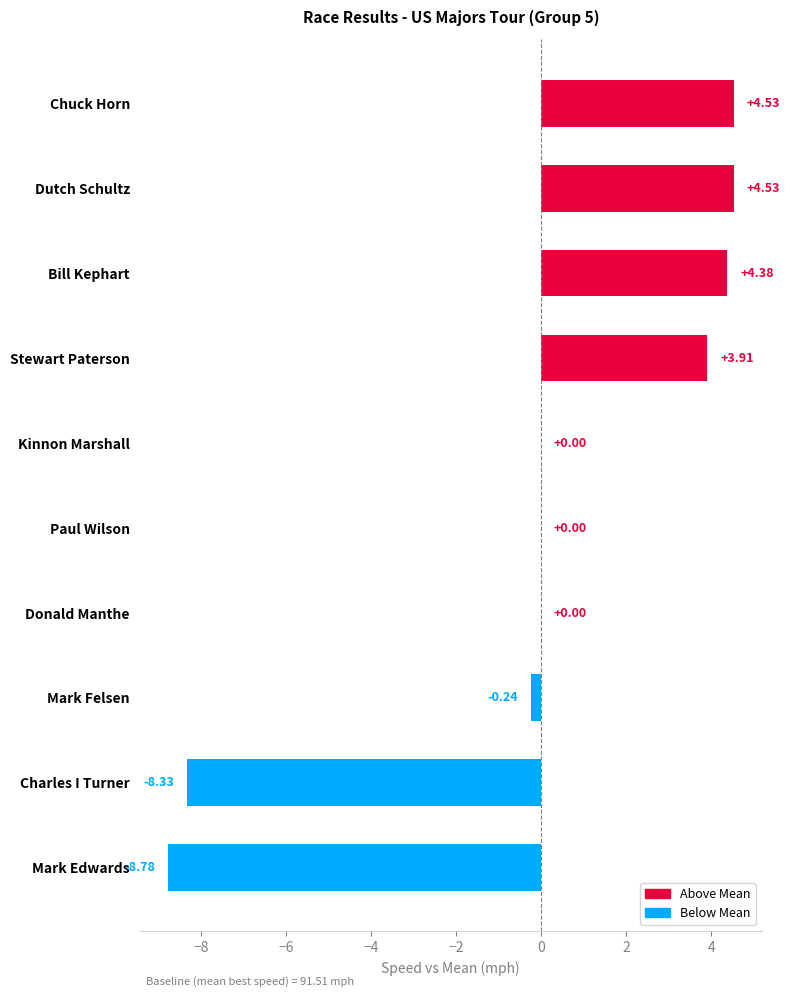

At which label is the value closest to -2?

Mark Felsen